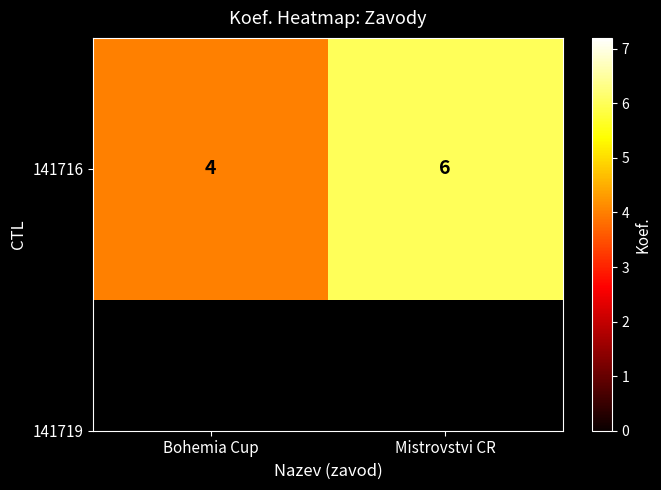

True or false: the data shows 2 at Bohemia Cup.

False